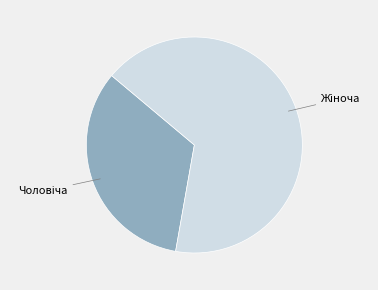

Is there a majority slice in this chart?

Yes